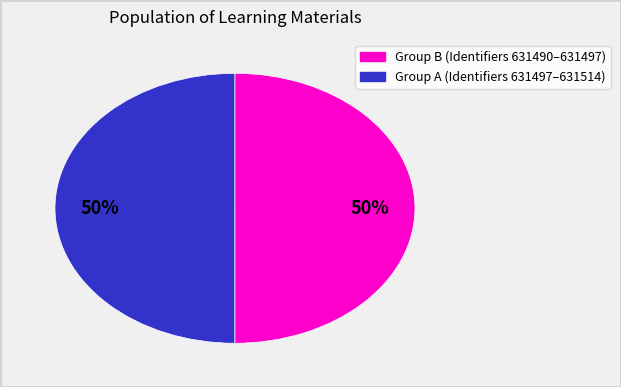

How many segments does this pie chart have?

2